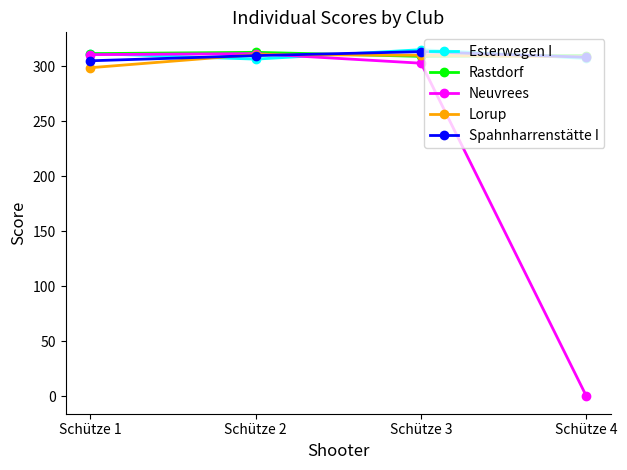

What are all the series names shown in the legend?

Esterwegen I, Rastdorf, Neuvrees, Lorup, Spahnharrenstätte I